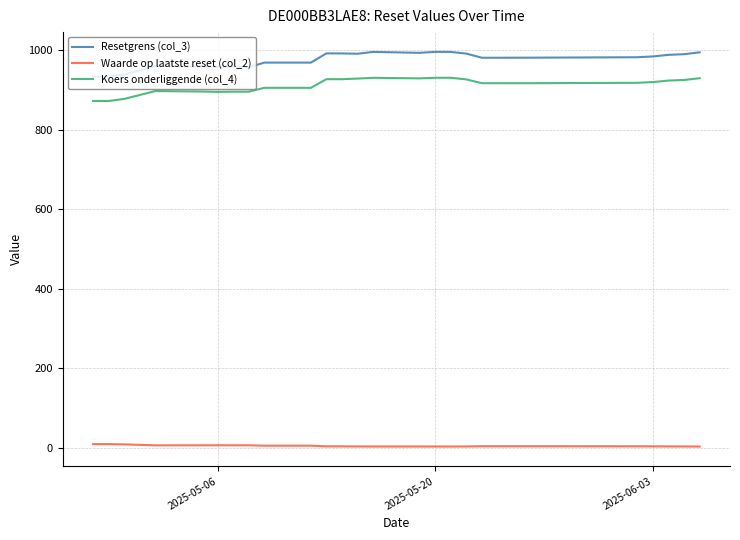

What is the maximum value shown in the chart?

996.2